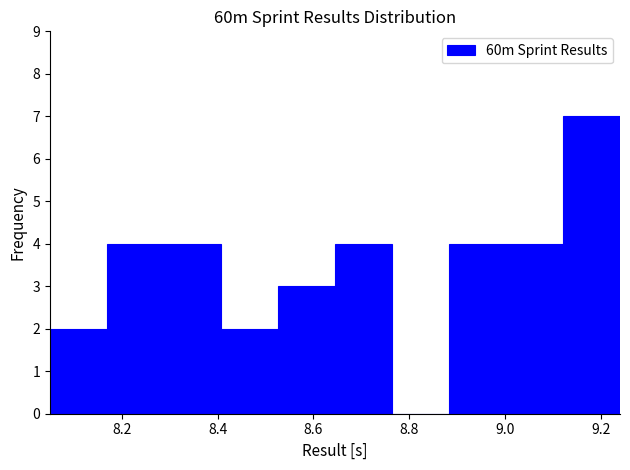

Reading left to right, list every bar in this chart as the range it spans on the x-axis followed by its height. Neither the bar edges nor the heights are printed on the chart, so give them approximately, as read against the axes.

8.06 to 8.16: 2
8.16 to 8.28: 4
8.28 to 8.40: 4
8.40 to 8.52: 2
8.52 to 8.64: 3
8.64 to 8.76: 4
8.76 to 8.88: 0
8.88 to 9.00: 4
9.00 to 9.12: 4
9.12 to 9.24: 7